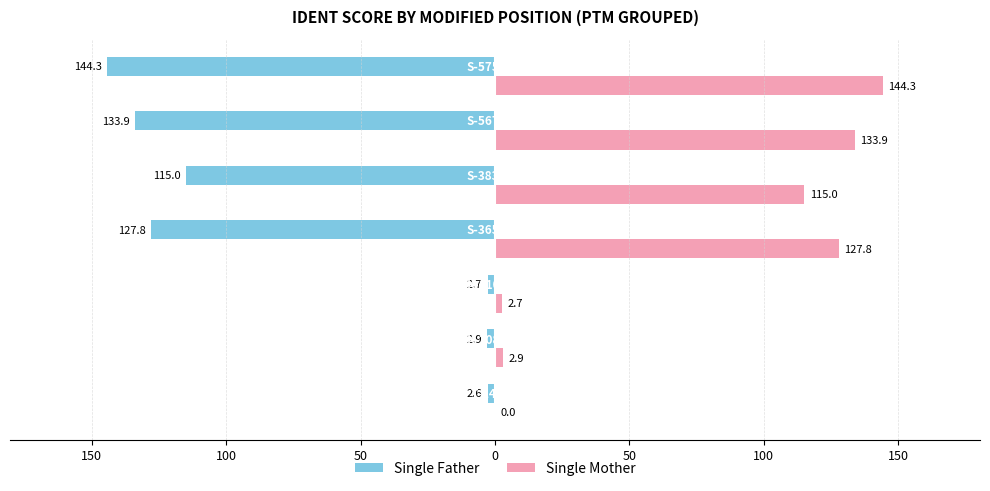

Reading left to right, extract all data points from this chart.

Single Father: -2.6	-2.9	-2.7	-127.8	-115.0	-133.9	-144.3
Single Mother: 0.0	2.9	2.7	127.8	115.0	133.9	144.3